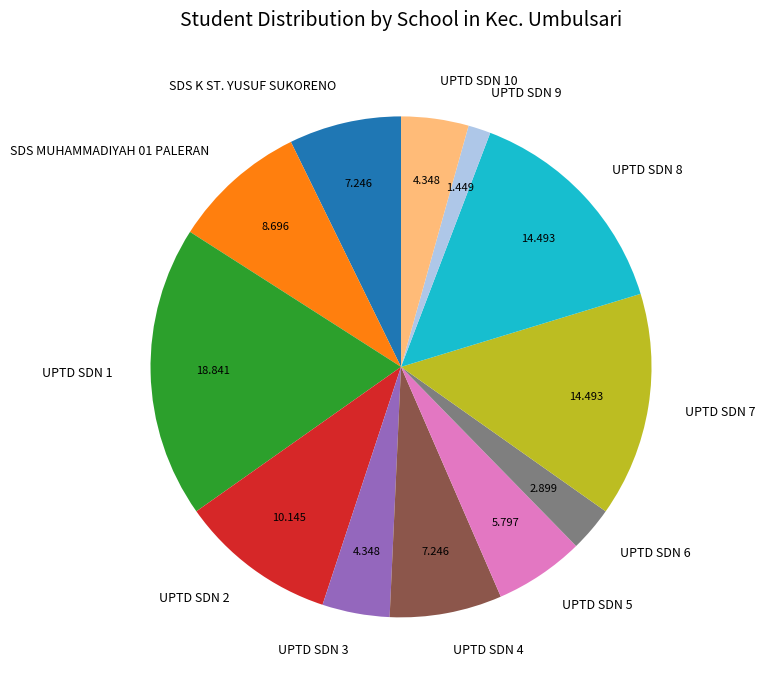

Is there any slice that represents more than half of the pie?

No